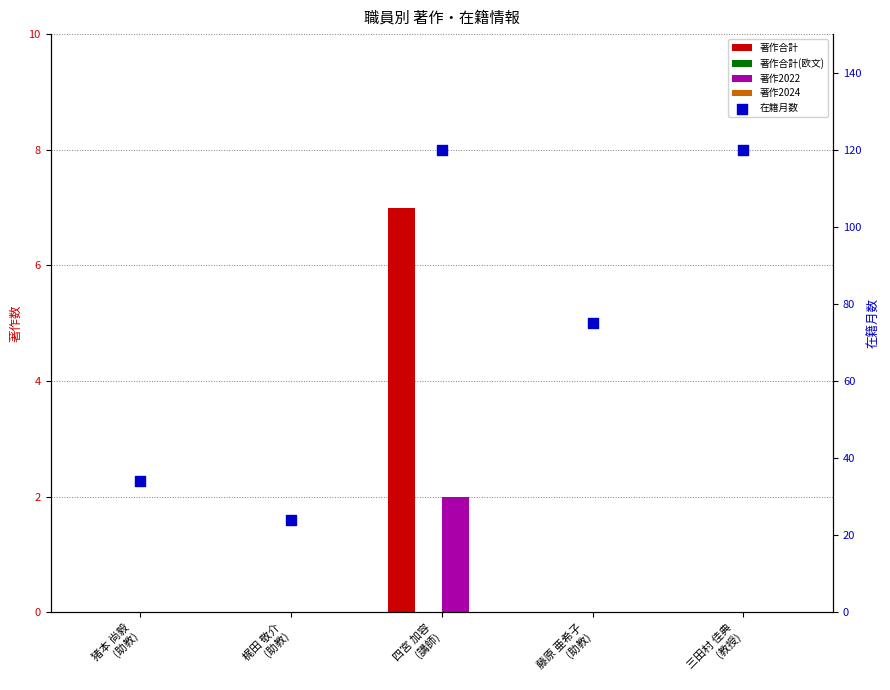

Which series reaches the minimum Y coordinate?

著作合計